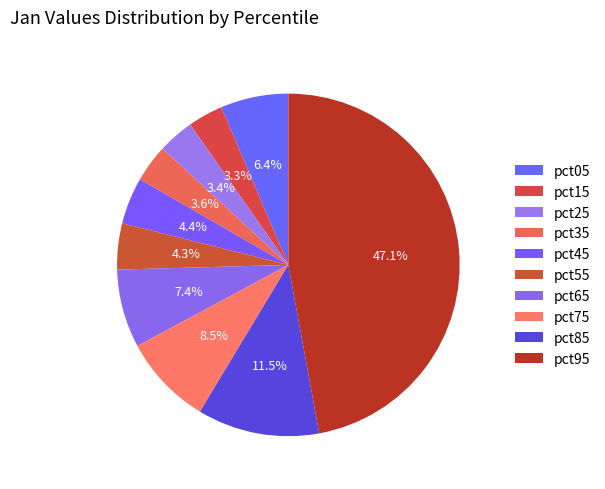

To the nearest percent, what is the difference between the largest and smallest slice percentages?

44%